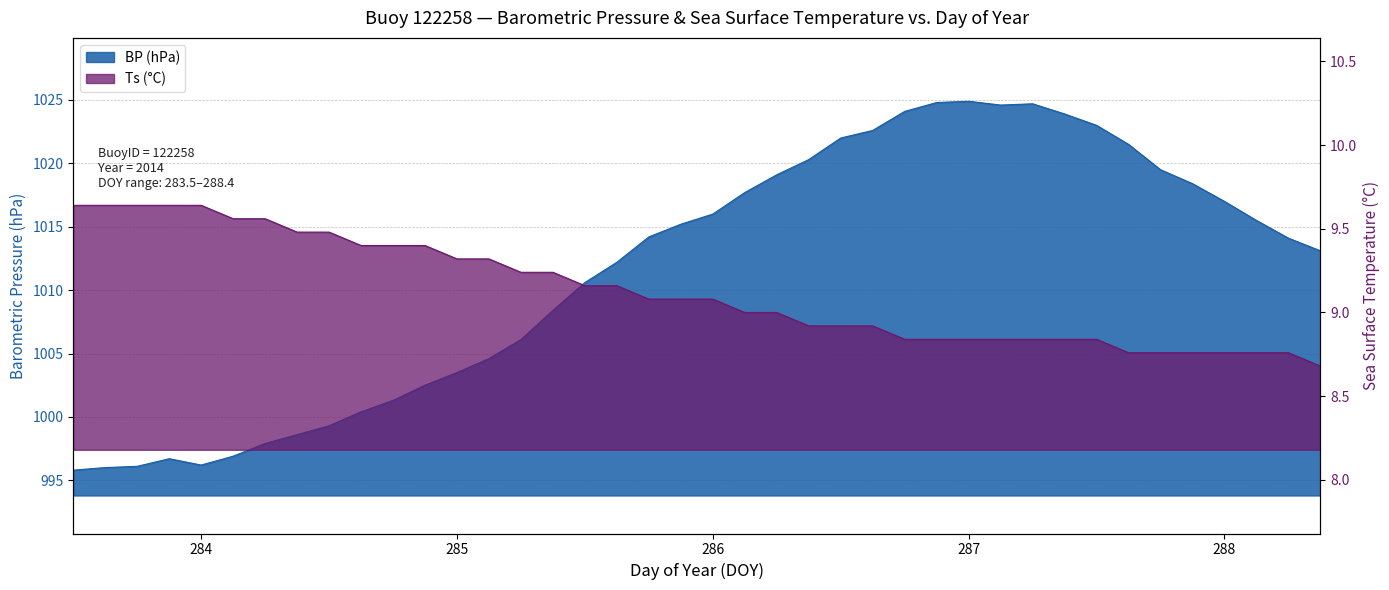

True or false: Ts and BP cross at least once.

False